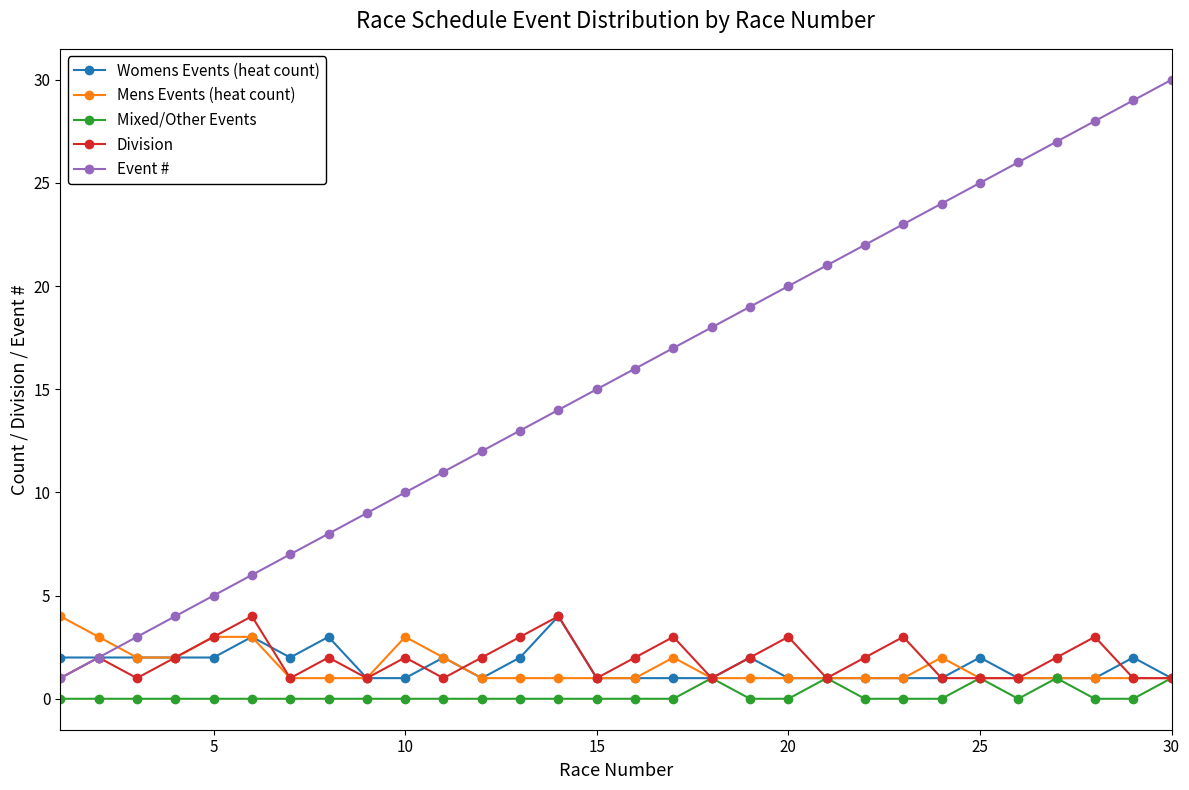

Which series has the largest range (max minus min)?

Event #